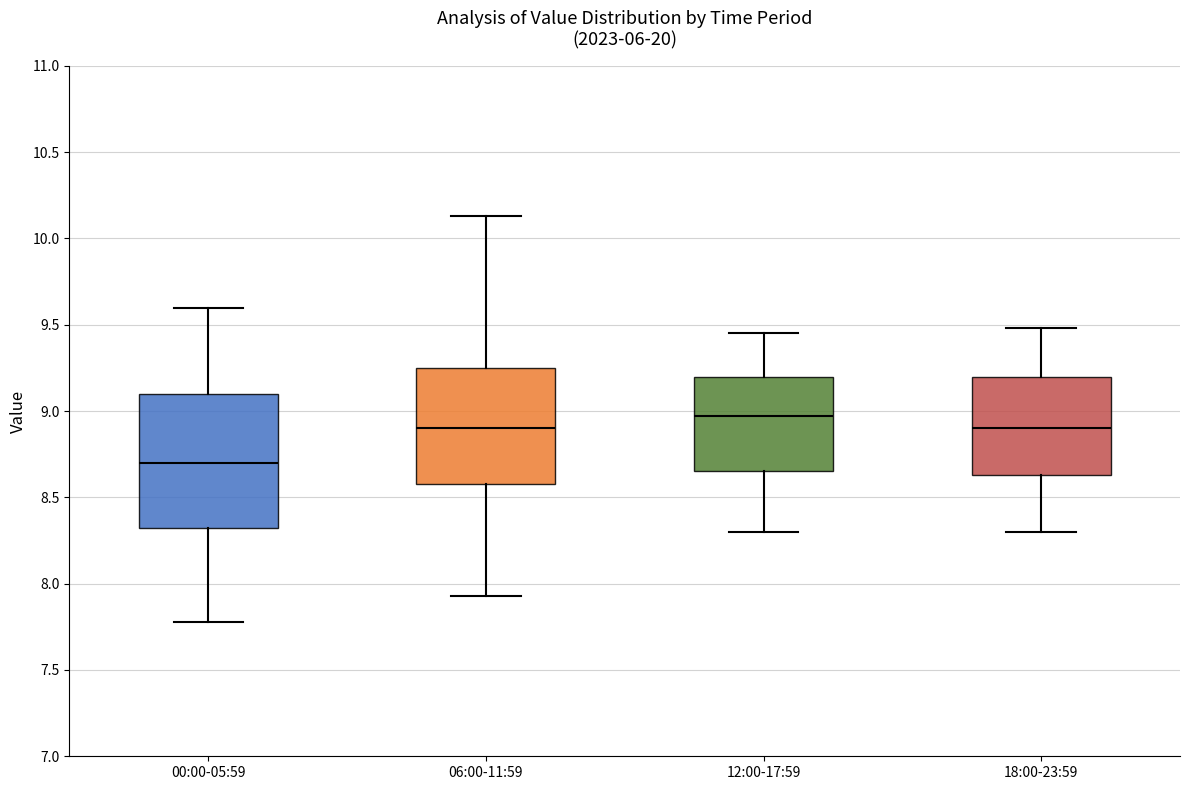

Reading left to right, transcribe this box plot: for each box, give where its median line is, the range the box spans, and where its two whiskers end, as read against the y-axis. The values are not printed on the chart, so give them approximately, as read against the axis.

00:00-05:59: median 8.70, box 8.30 to 9.10, whiskers 7.80 to 9.60
06:00-11:59: median 8.90, box 8.60 to 9.25, whiskers 7.95 to 10.15
12:00-17:59: median 8.95, box 8.65 to 9.20, whiskers 8.30 to 9.45
18:00-23:59: median 8.90, box 8.65 to 9.20, whiskers 8.30 to 9.50